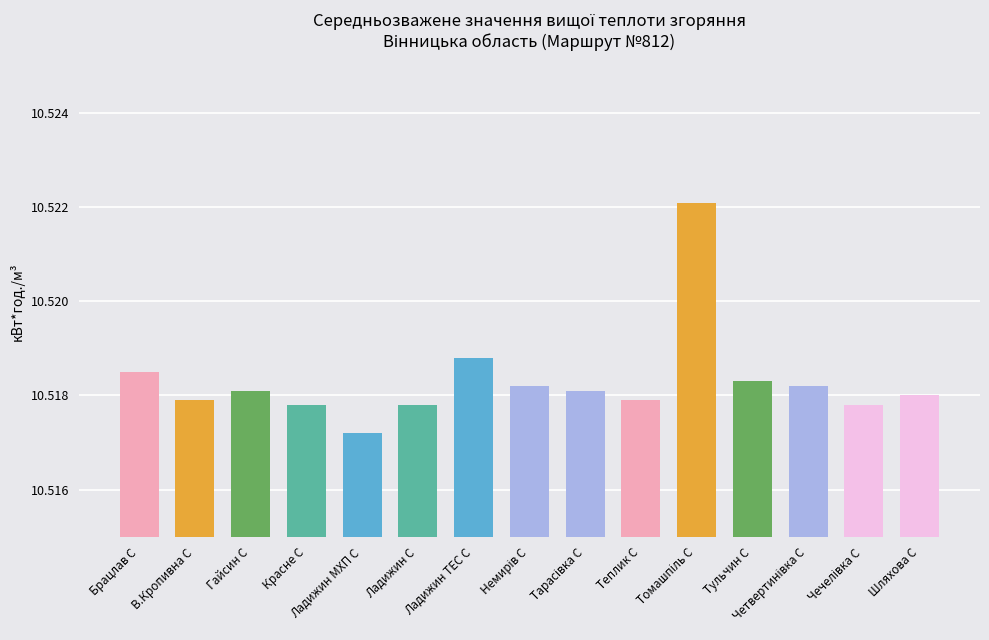

What is the label of the 5th bar from the left?

Ладижин МХП С